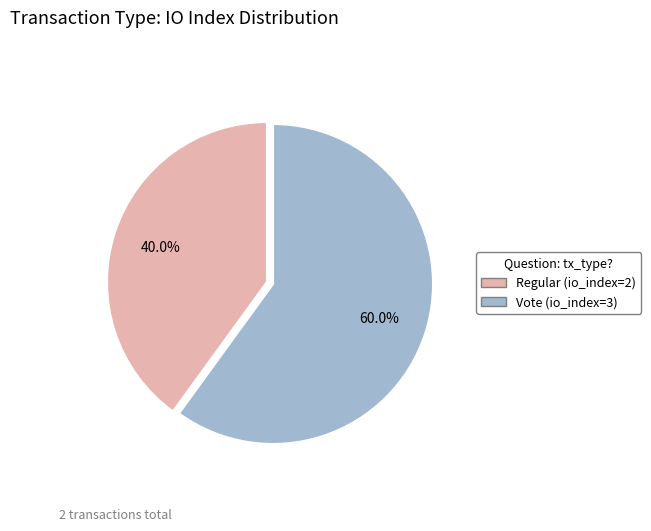

To the nearest percent, what is the average slice percentage?

50%